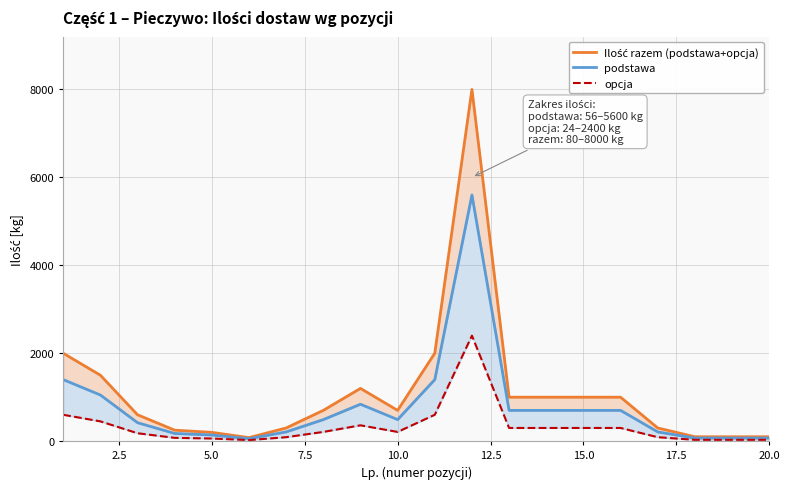

In opcja, how many points are higher than both neighbors (excluding endpoints)?

2